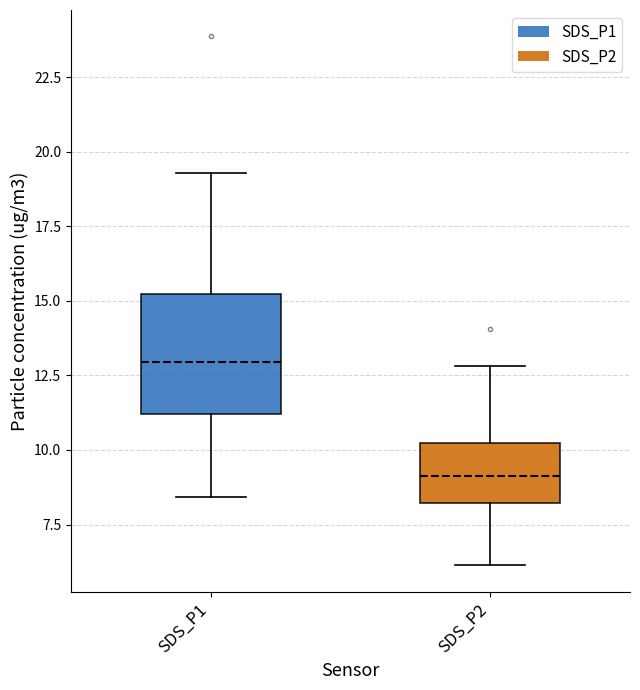

Which box is the tallest, from its lower edge to its upper edge?

SDS_P1